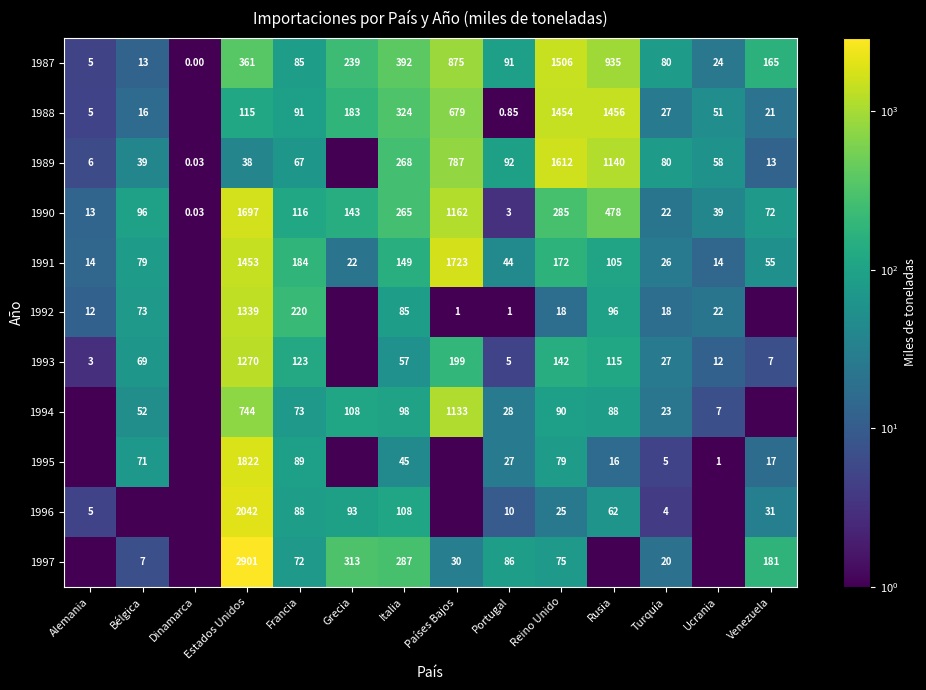

At how many categories does at least one series exceed 725?

4